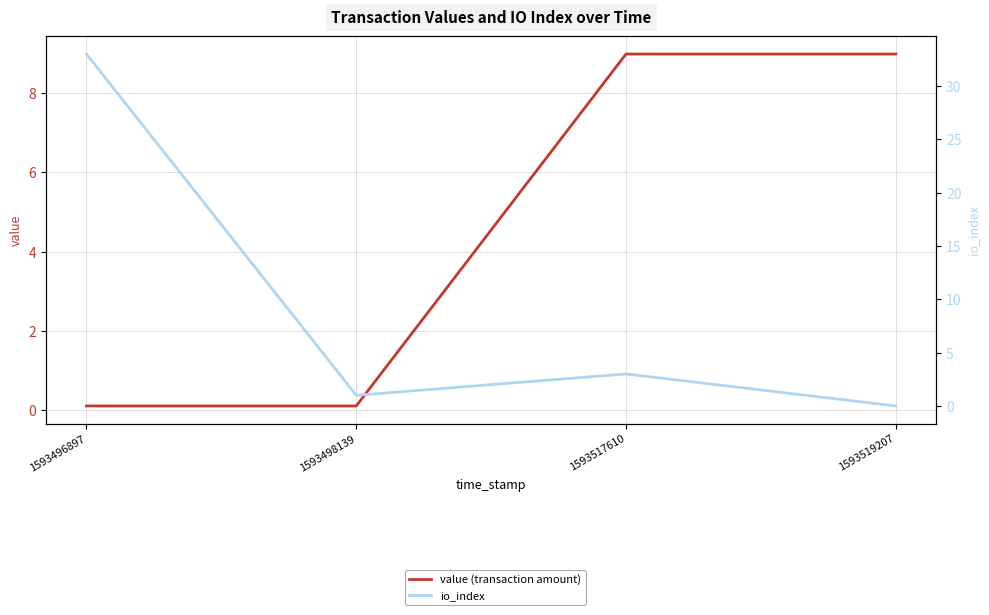

What is the value of the value (transaction amount) point at the 4th from the left?

9.0